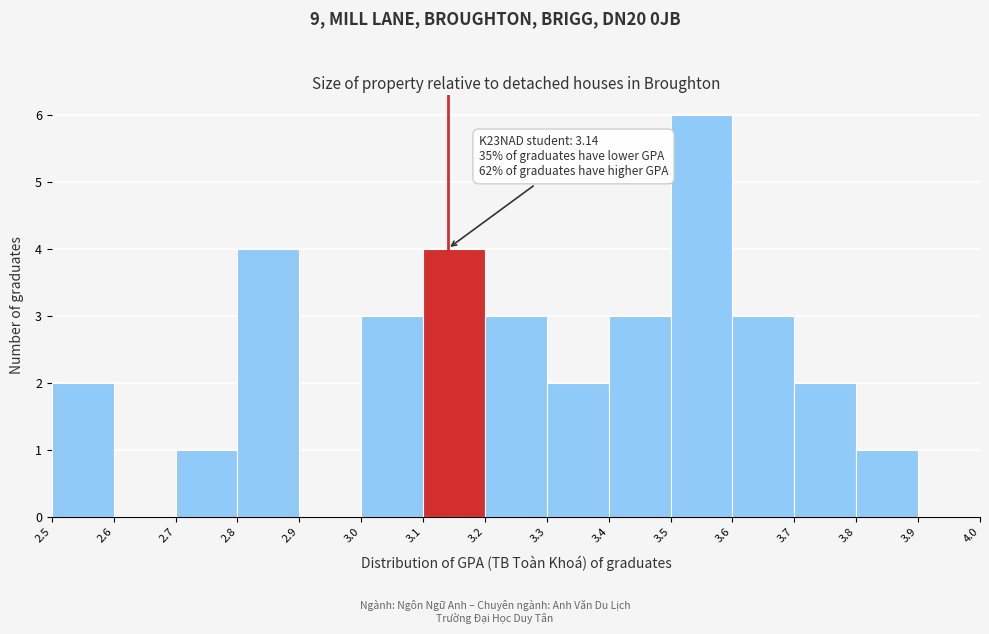

Over which range of the x-axis is the bar tallest?

3.5 to 3.6